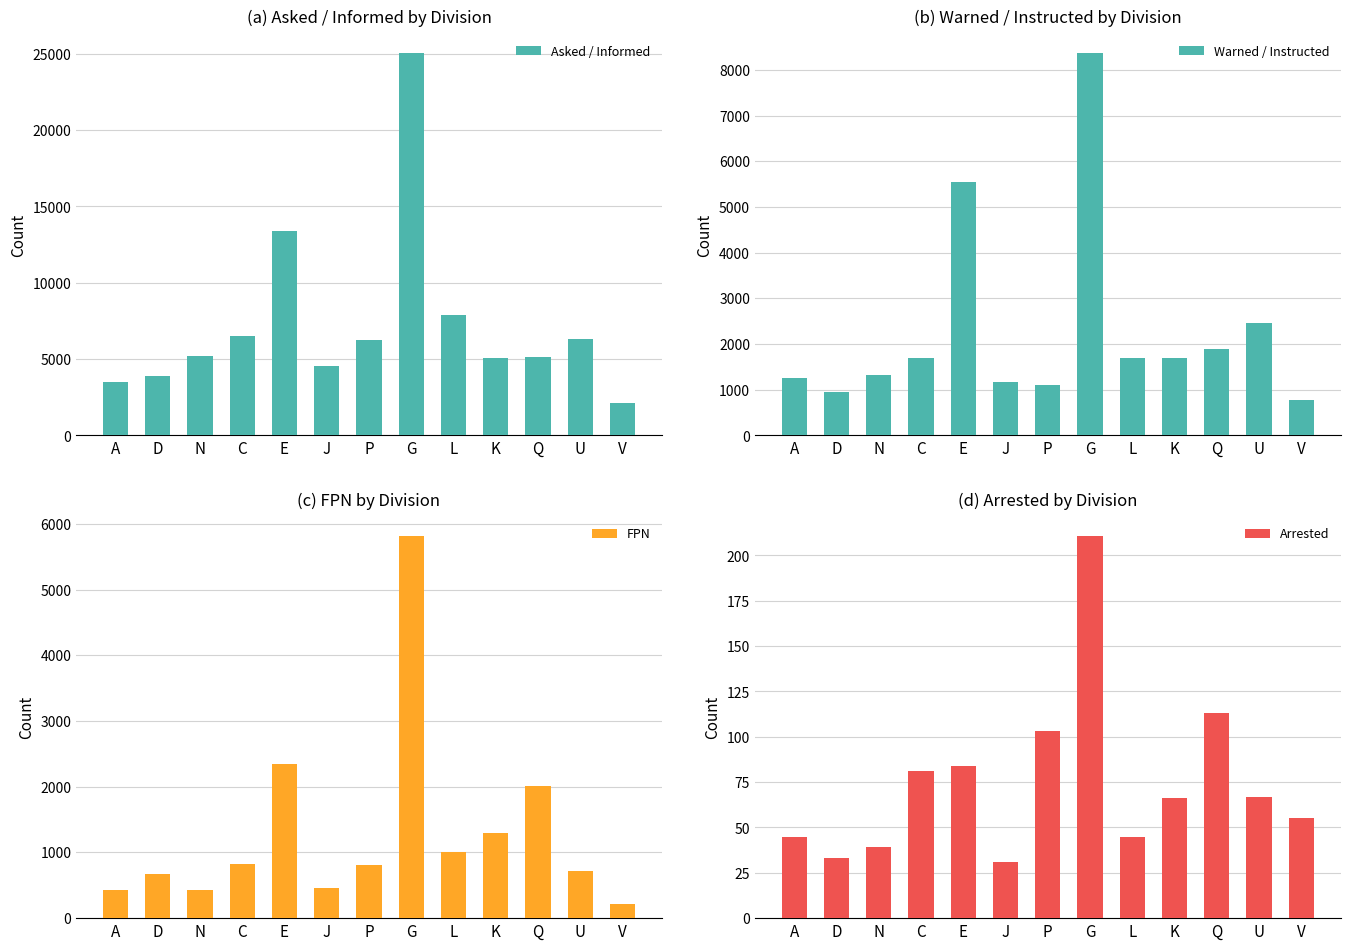

At which category does the chart reach its minimum across all series?

J